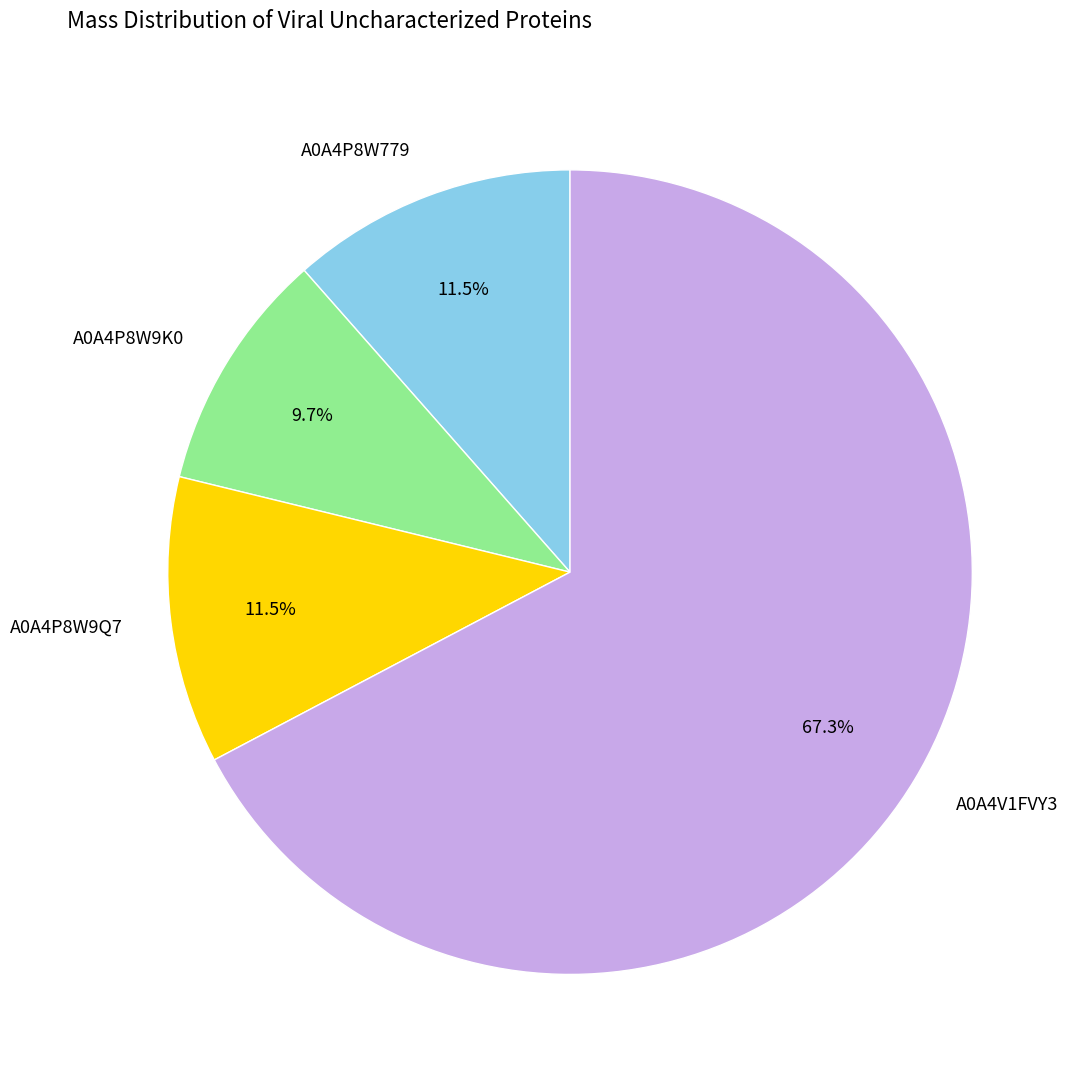

Is A0A4V1FVY3 the majority of the pie?

Yes